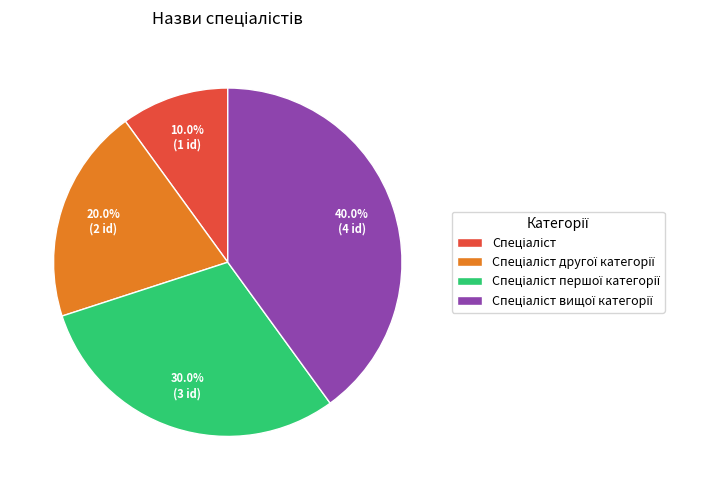

Is there any slice that represents more than half of the pie?

No